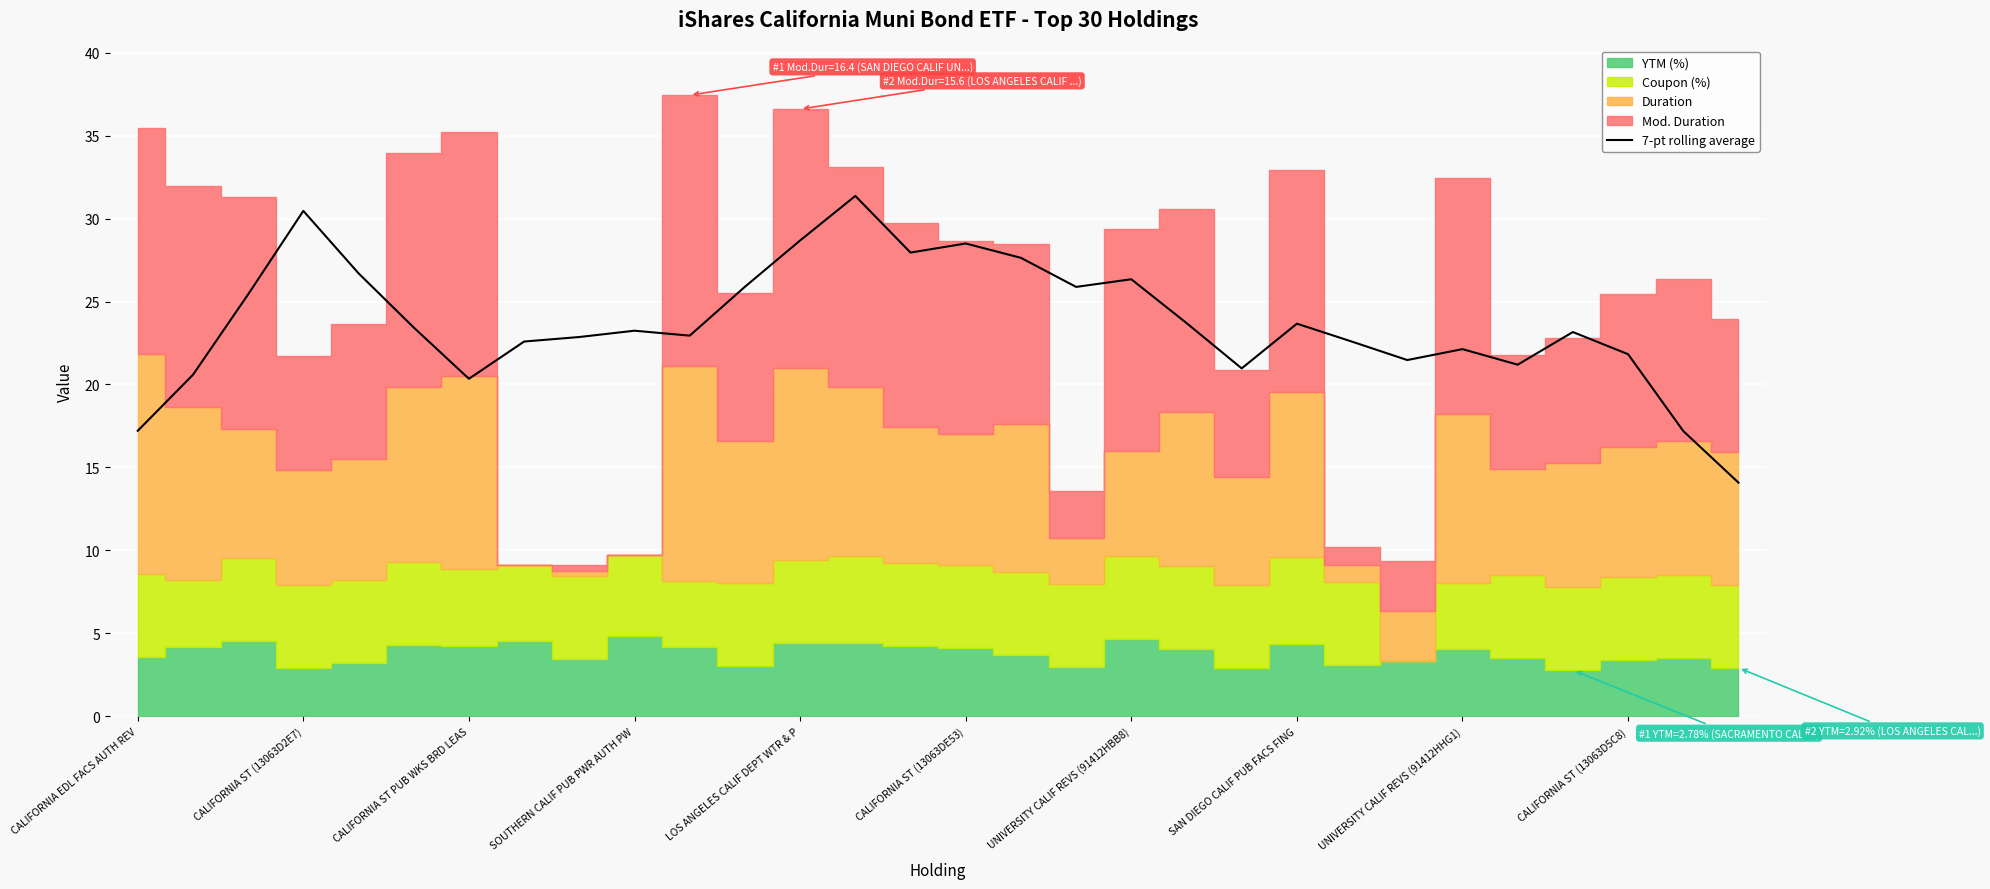

What value does the data have at 22?

22.6